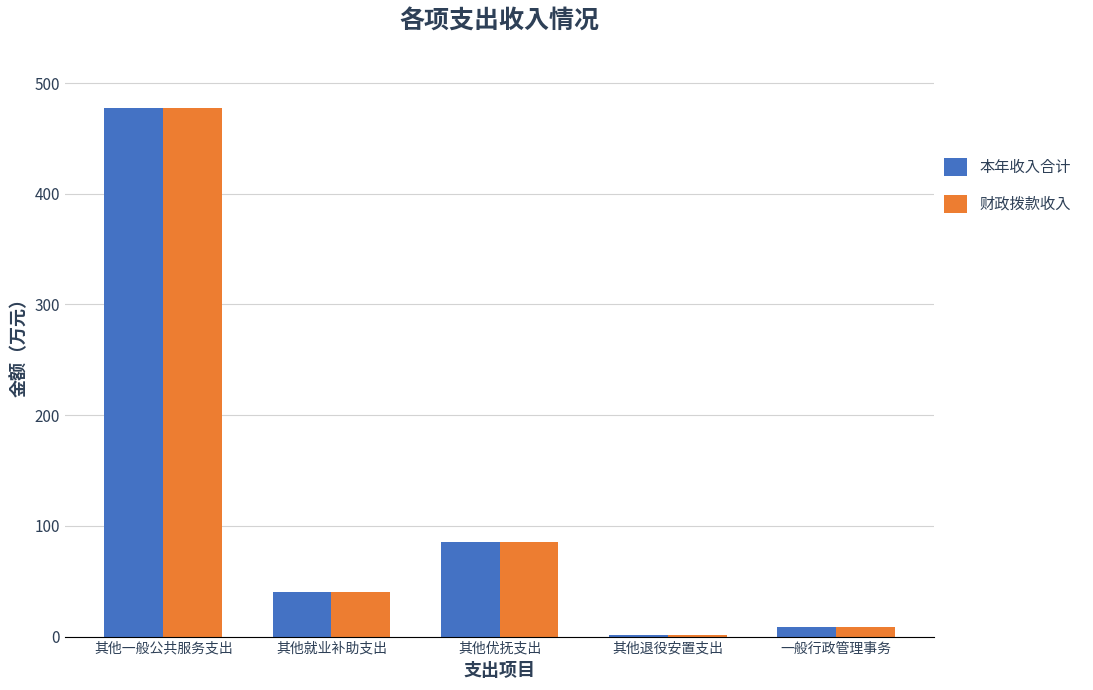

What is the greatest value displayed?

477.3